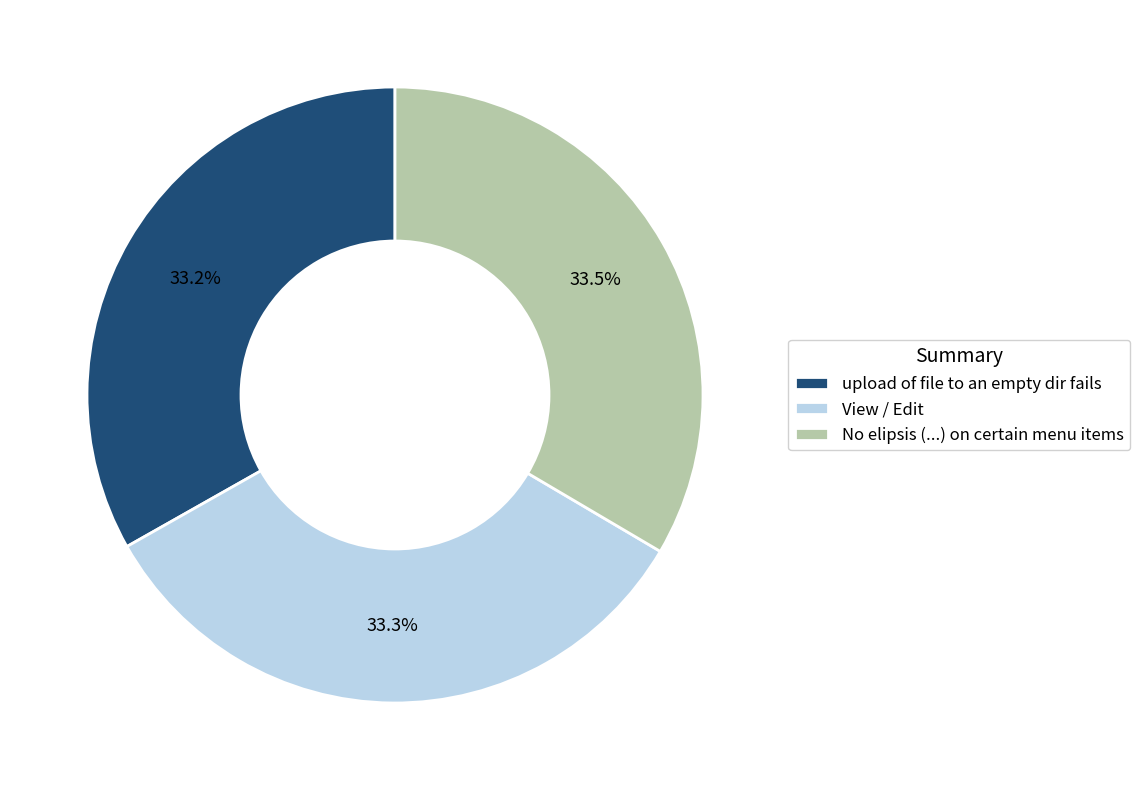

Does any single category account for the majority?

No